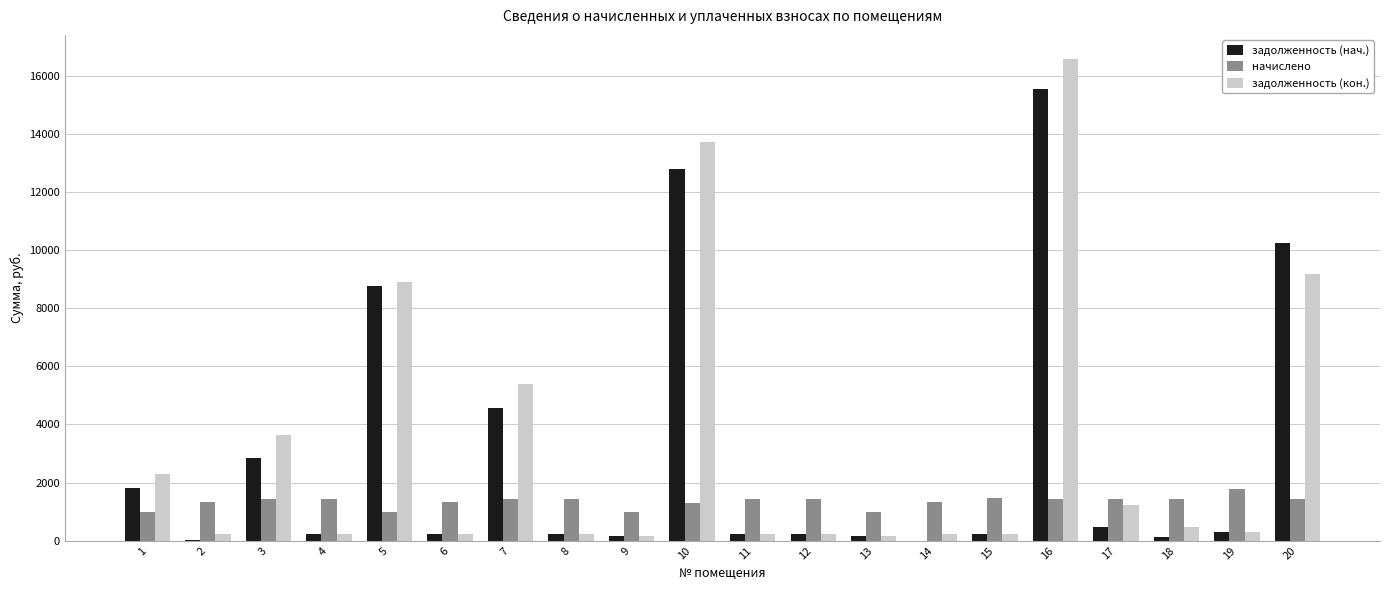

What is the sum of all задолженность (нач.) values?

59301.3